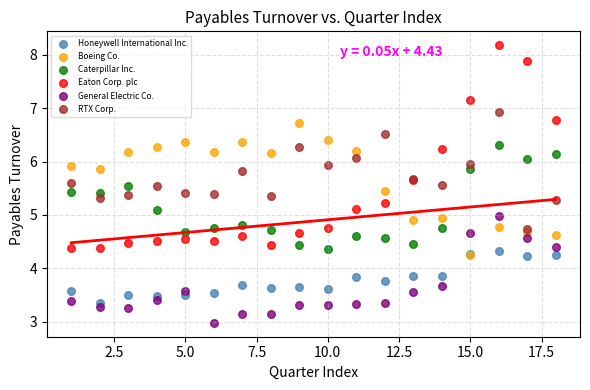

Which series contains the highest Y value?

Eaton Corp. plc